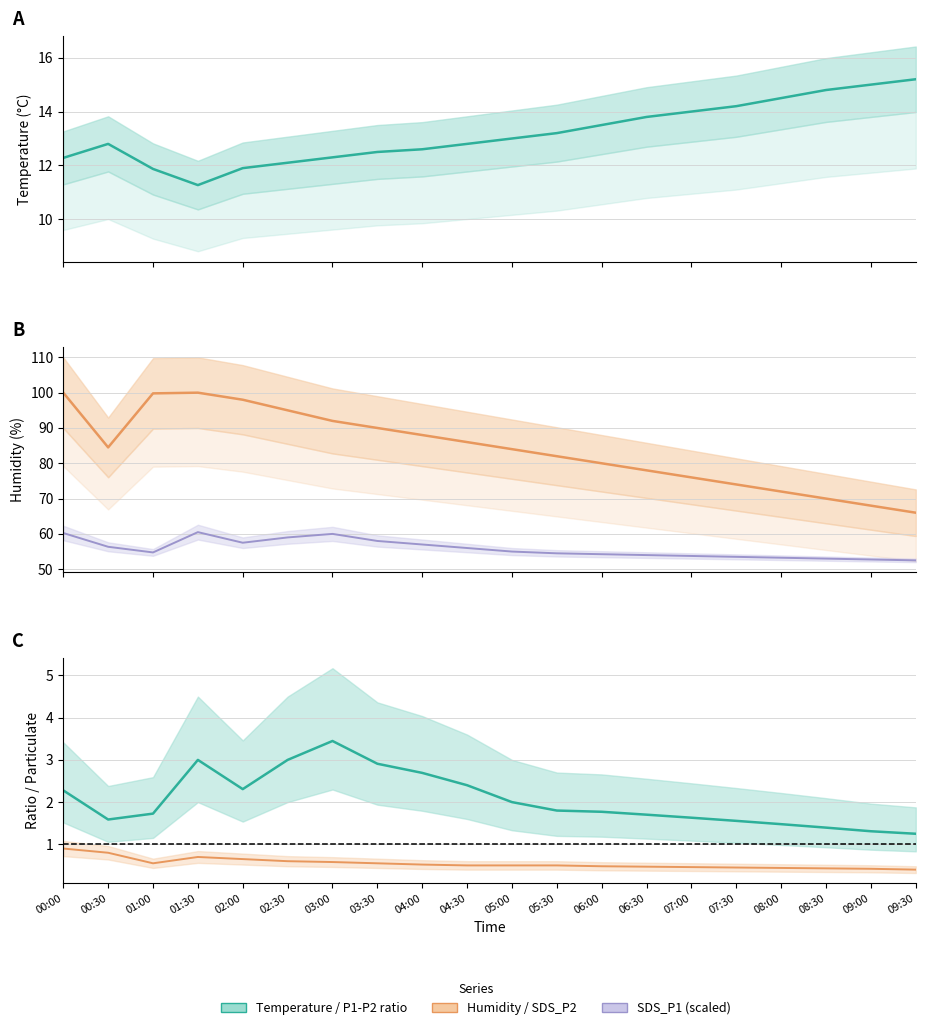

Does the chart have visible grid lines?

Yes